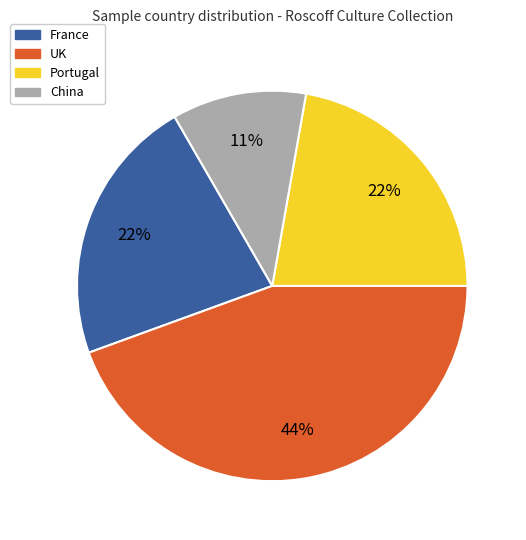

Is there a majority slice in this chart?

No